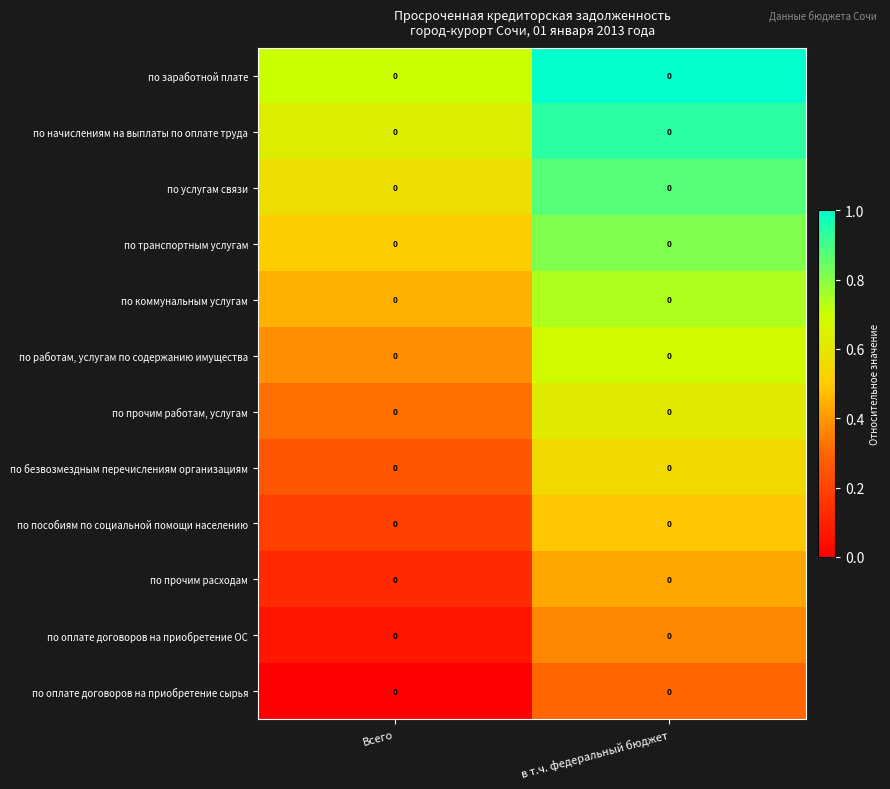

Where is по коммунальным услугам nearest to the value 0?

Всего